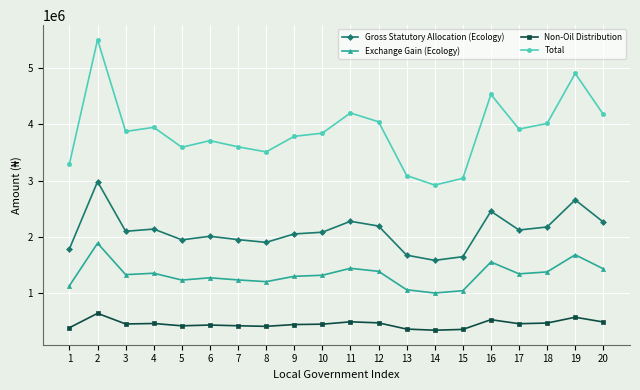

At which label does Non-Oil Distribution first exceed 449371?

2